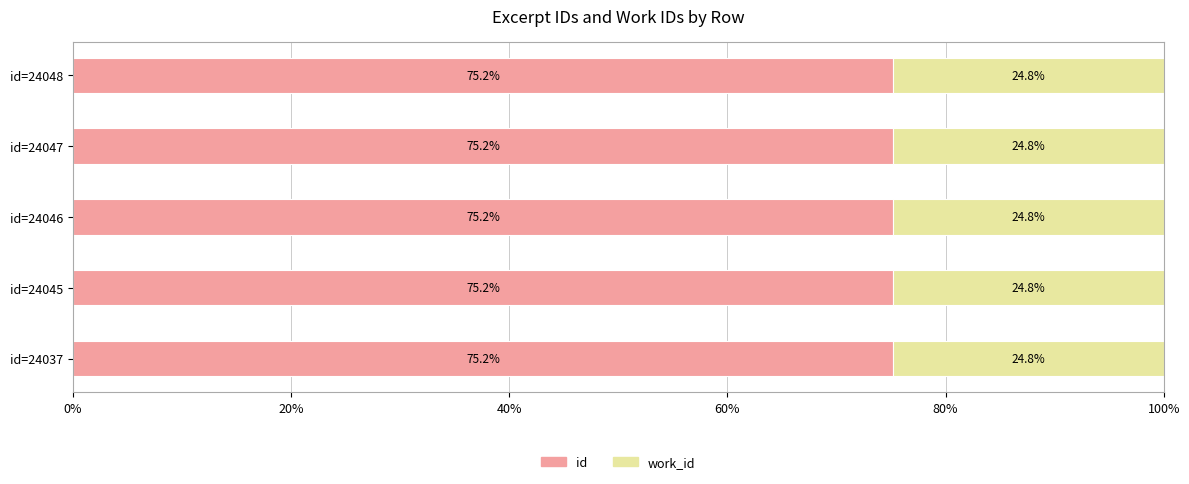

What is the total value across all series at id=24045?

100.0